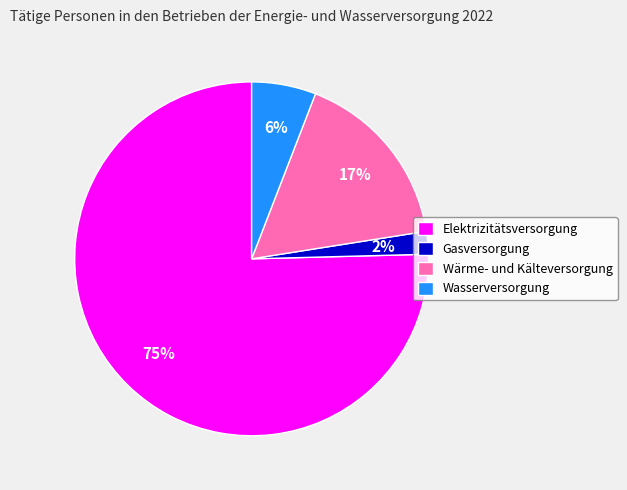

How many slices are in this pie chart?

4